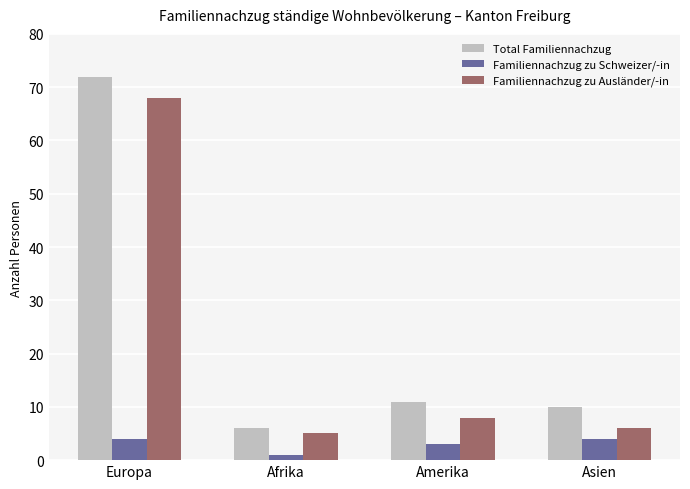

What is the lowest value of the Familiennachzug zu Schweizer/-in series?

1